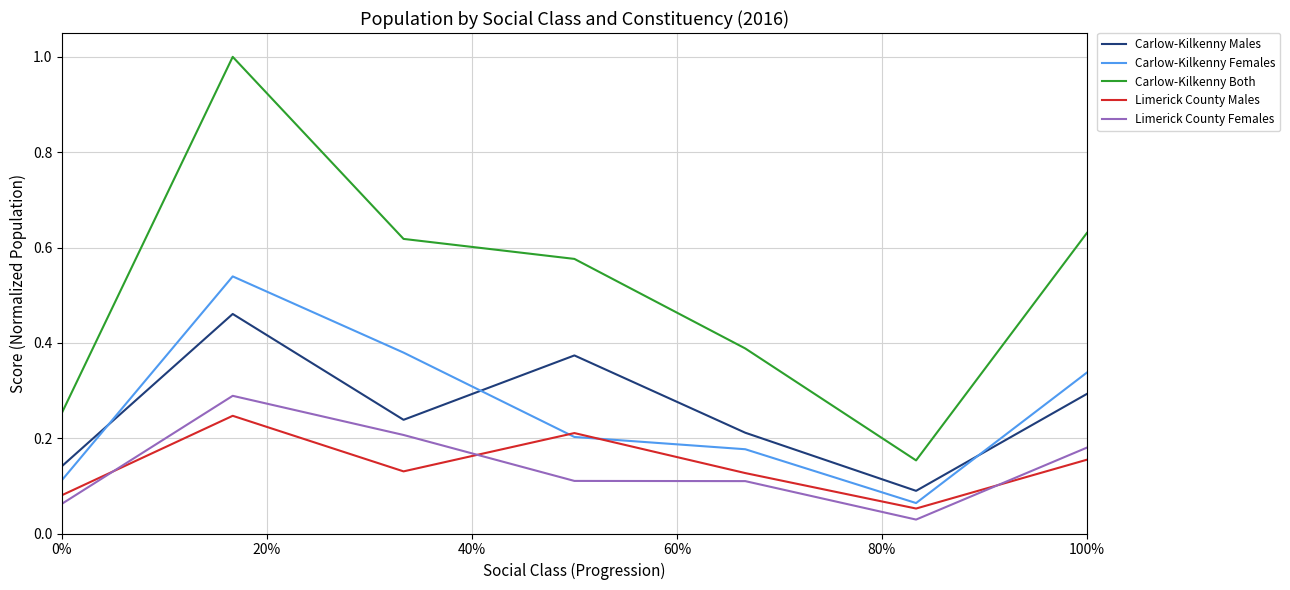

True or false: Carlow-Kilkenny Females and Limerick County Females intersect in this chart.

False